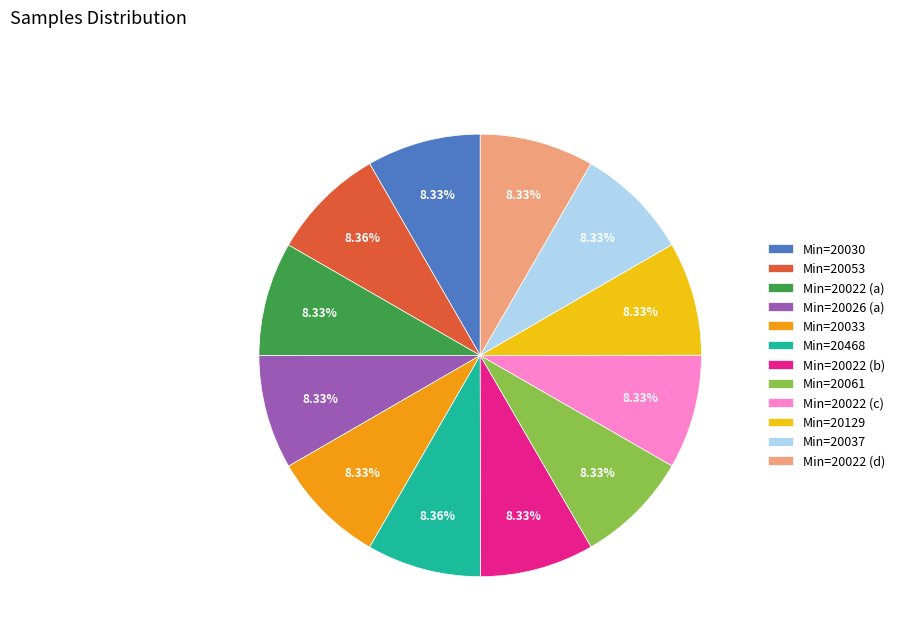

Is there any slice that represents more than half of the pie?

No